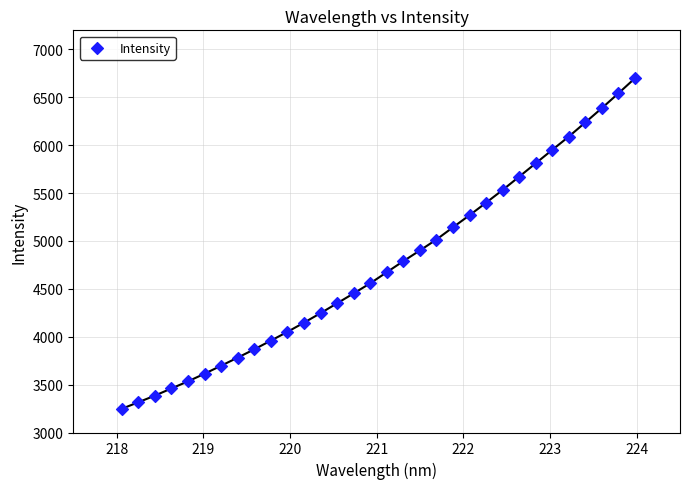

What is the range of Y values (max minus min)?

3452.1